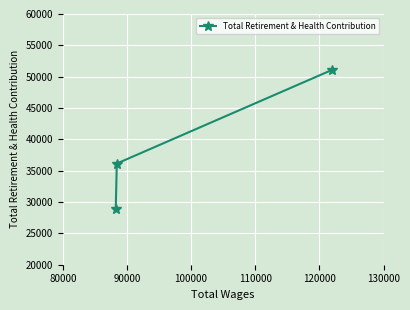

What is the difference between the maximum and minimum values?

22197